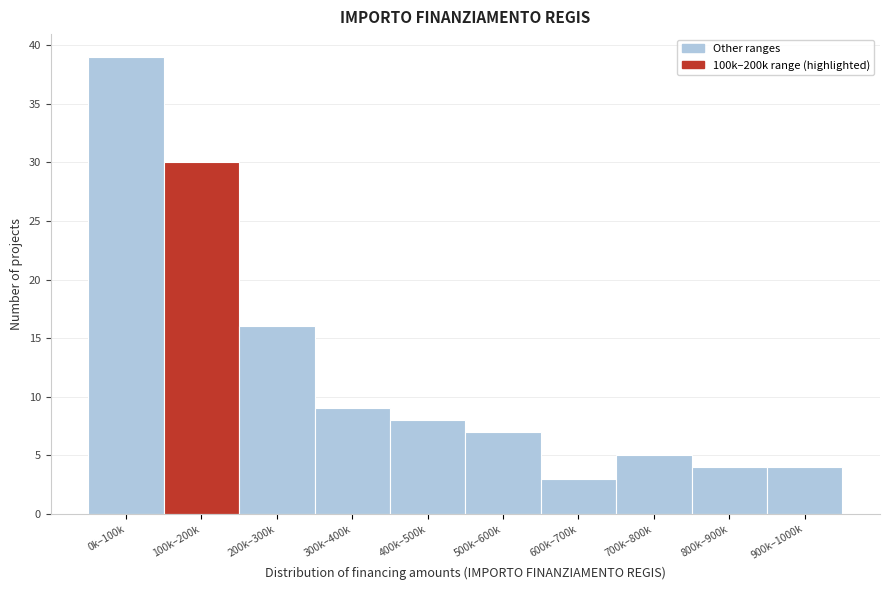

Reading right to left, what are all the values shown in this chart?

4	4	5	3	7	8	9	16	30	39